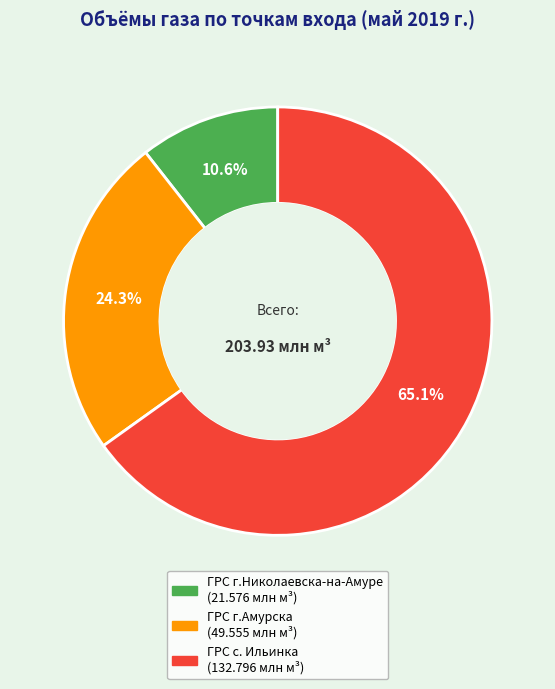

Approximately how many times larger is the value at ГРС г.Николаевска-на-Амуре compared to ГРС г.Амурска?

0.4